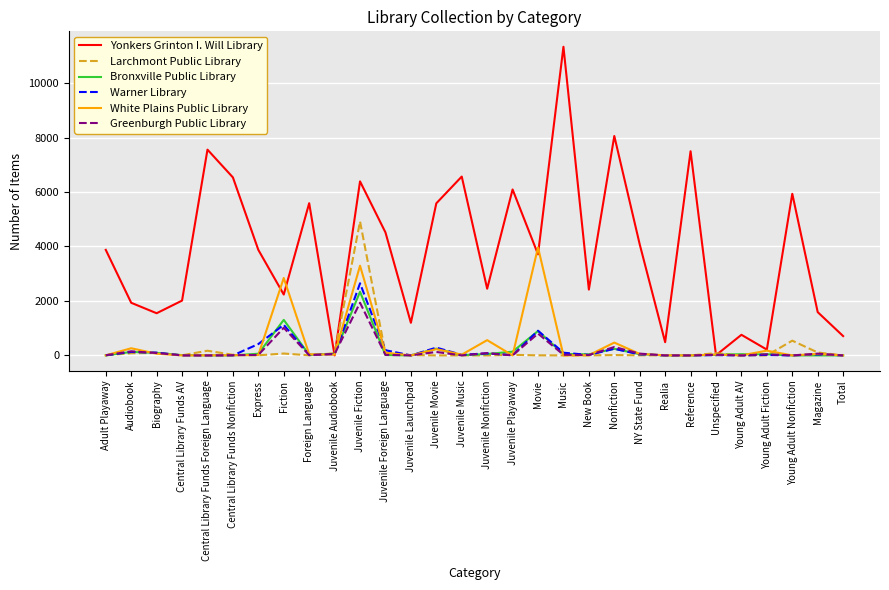

Which series has the largest range (max minus min)?

Yonkers Grinton I. Will Library